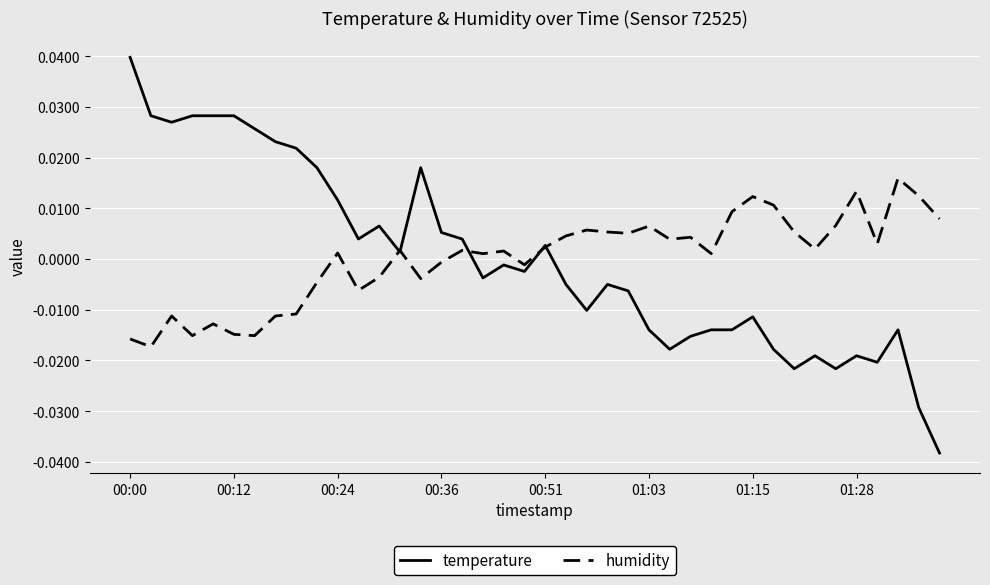

Which series has the widest spread of values?

temperature